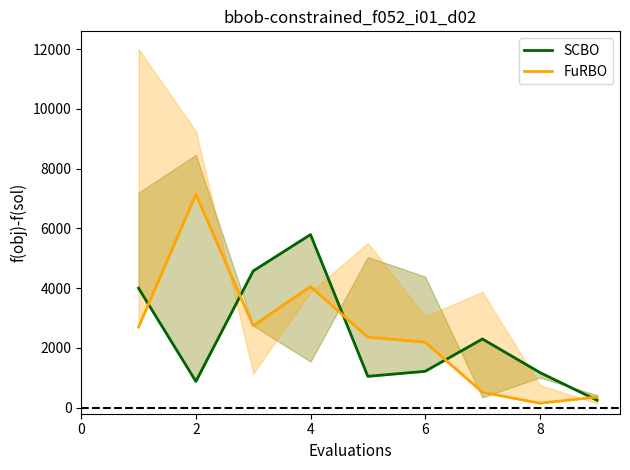

What is the difference between the maximum and minimum values in the SCBO series?

5543.8